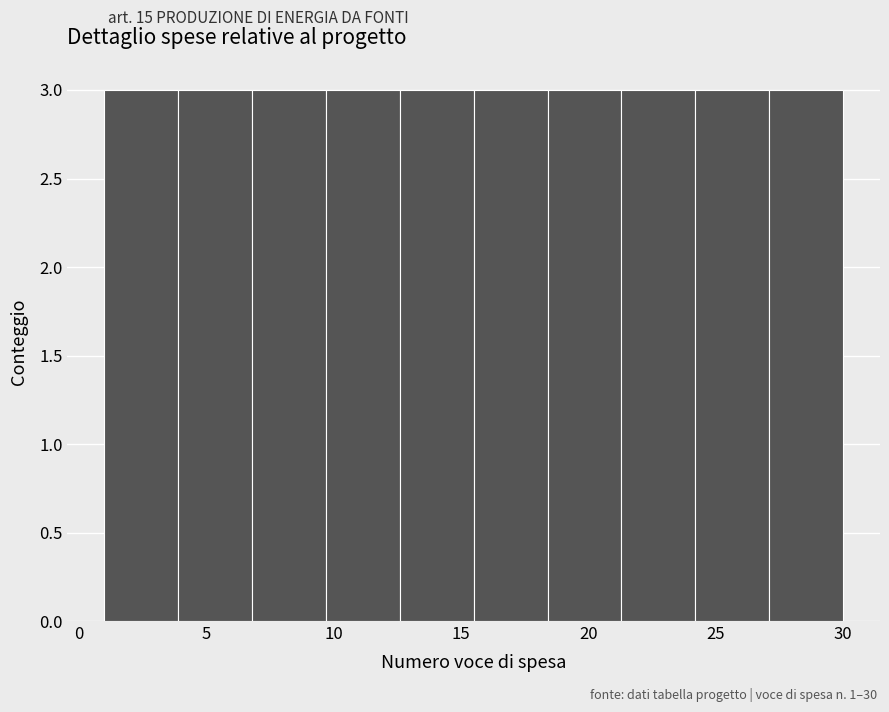

Reading left to right, list every bar in this chart as the range it spans on the x-axis followed by its height. Neither the bar edges nor the heights are printed on the chart, so give them approximately, as read against the axes.

1.0 to 3.9: 3
3.9 to 6.8: 3
6.8 to 9.7: 3
9.7 to 12.6: 3
12.6 to 15.5: 3
15.5 to 18.4: 3
18.4 to 21.3: 3
21.3 to 24.2: 3
24.2 to 27.1: 3
27.1 to 30.0: 3